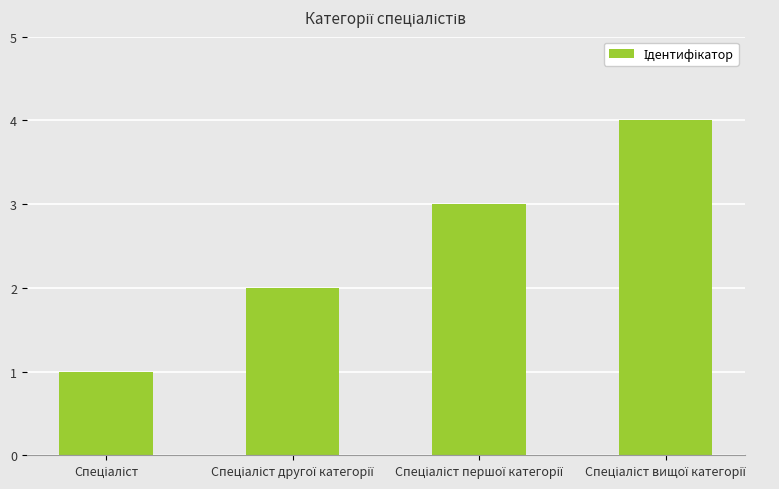

Reading right to left, what are all the values shown in this chart?

4	3	2	1